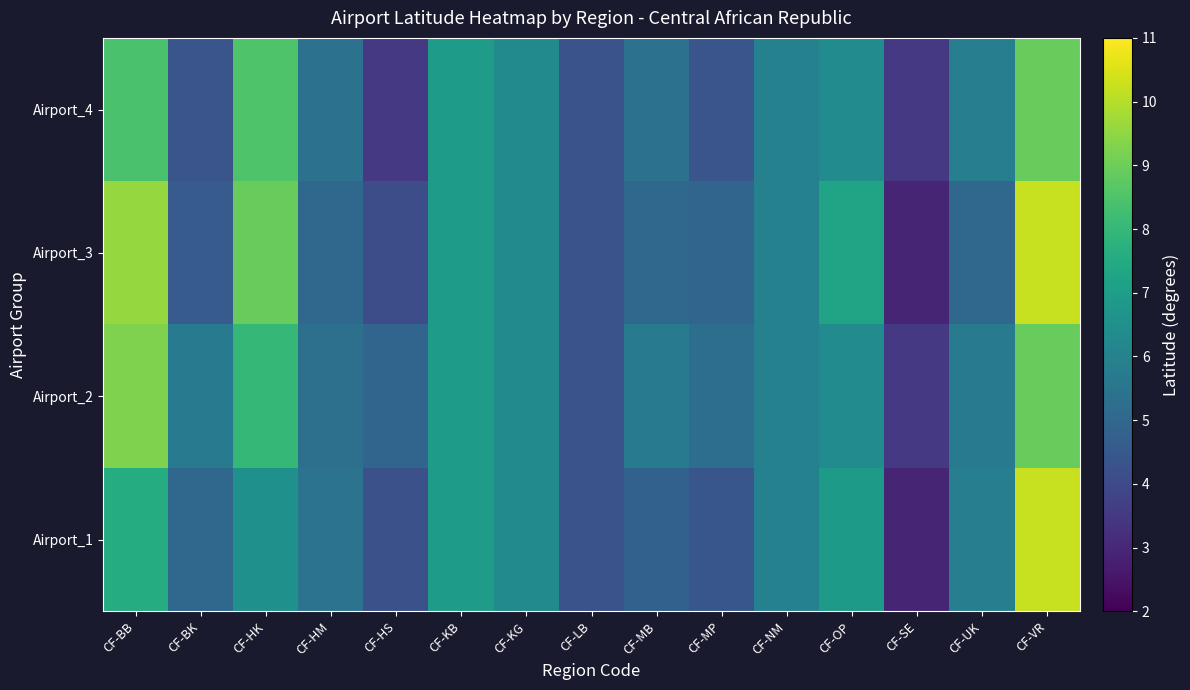

Which has a higher value, CF-LB or CF-MP?

CF-MP